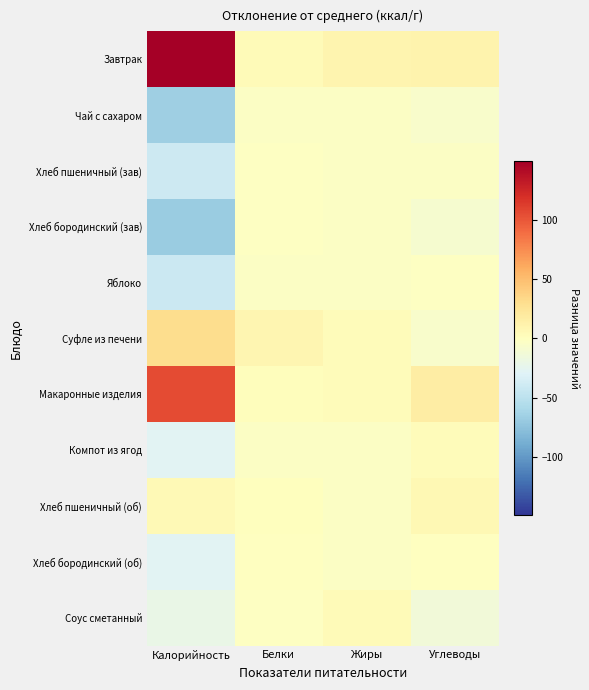

Reading left to right, extract all data points from this chart.

Завтрак: Калорийность=148.8	Белки=4.6	Жиры=9.7	Углеводы=11.0
Чай с сахаром: Калорийность=-66.1	Белки=-3.3	Жиры=-3.0	Углеводы=-6.2
Хлеб пшеничный (зав): Калорийность=-40.4	Белки=-1.2	Жиры=-2.8	Углеводы=-2.4
Хлеб бородинский (зав): Калорийность=-67.6	Белки=-2.1	Жиры=-2.8	Углеводы=-8.3
Яблоко: Калорийность=-41.4	Белки=-2.9	Жиры=-2.5	Углеводы=-1.7
Суфле из печени: Калорийность=31.4	Белки=8.6	Жиры=2.8	Углеводы=-6.8
Макаронные изделия: Калорийность=105.4	Белки=1.9	Жиры=2.4	Углеводы=17.2
Компот из ягод: Калорийность=-27.1	Белки=-3.3	Жиры=-3.0	Углеводы=3.4
Хлеб пшеничный (об): Калорийность=4.7	Белки=0.3	Жиры=-2.6	Углеводы=6.9
Хлеб бородинский (об): Калорийность=-27.3	Белки=-0.8	Жиры=-2.6	Углеводы=-0.1
Соус сметанный: Калорийность=-20.5	Белки=-1.8	Жиры=4.5	Углеводы=-13.2